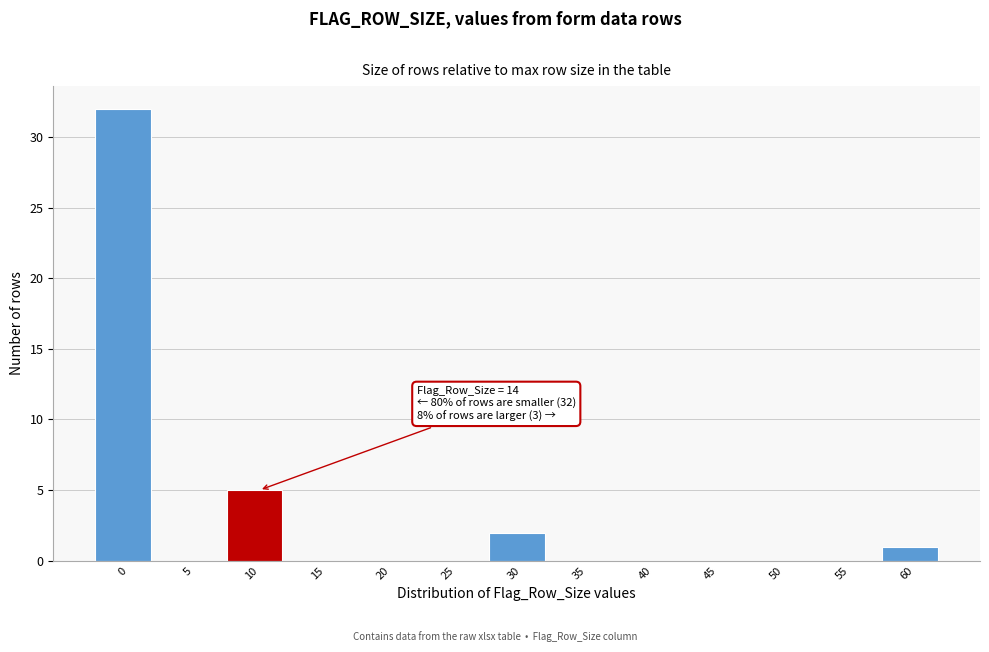

Reading left to right, transcribe all the data shown in this chart.

0=32	5=0	10=5	15=0	20=0	25=0	30=2	35=0	40=0	45=0	50=0	55=0	60=1